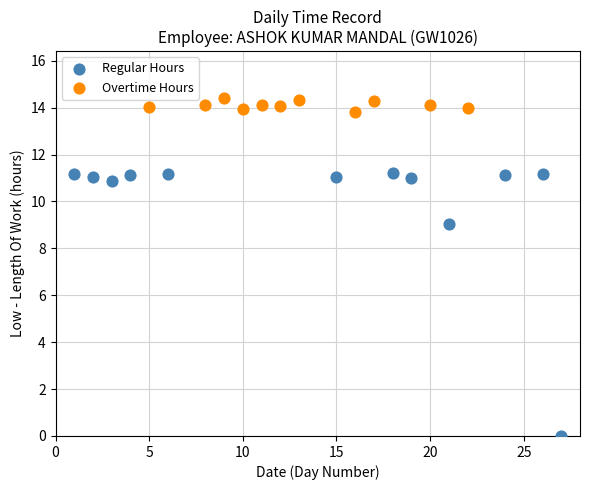

Which series reaches the minimum Y coordinate?

Regular Hours